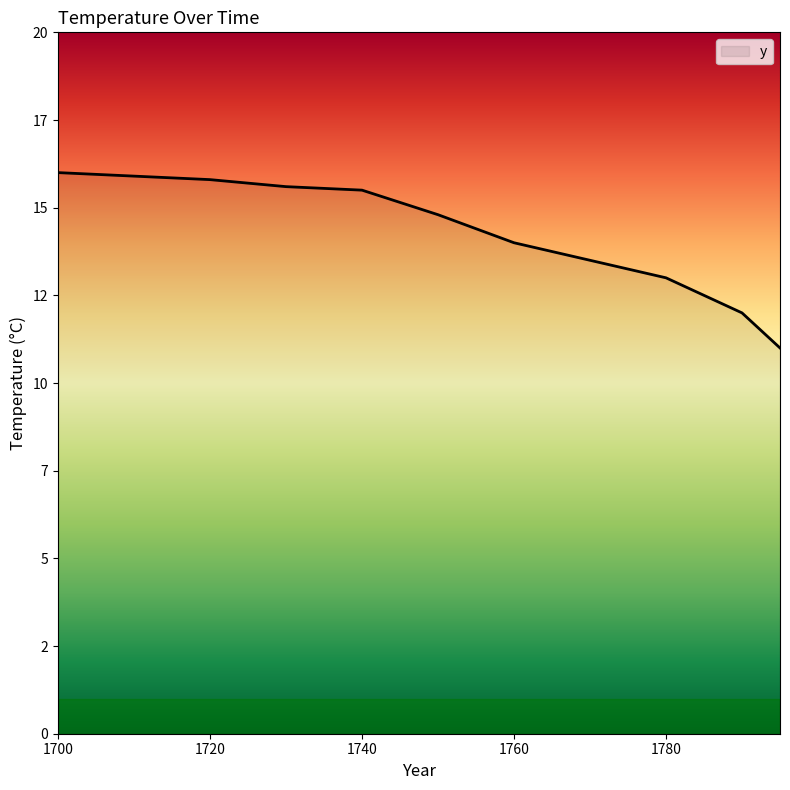

Does the chart have visible grid lines?

No